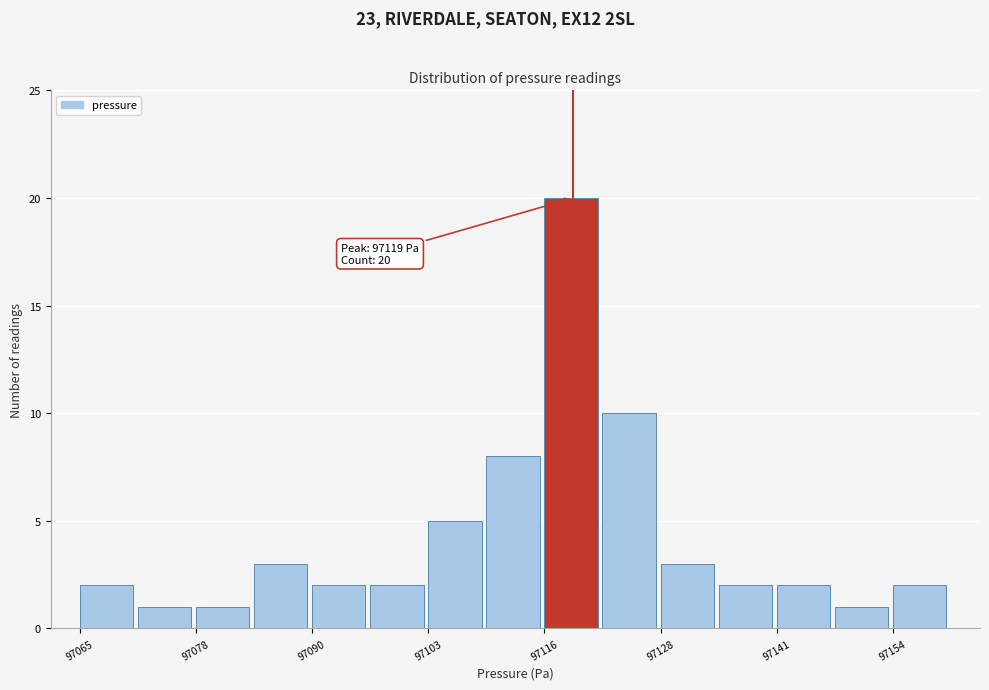

Around what value on the x-axis is the tallest bar? Give the approximate position of its centre, as read against the axis.

97118